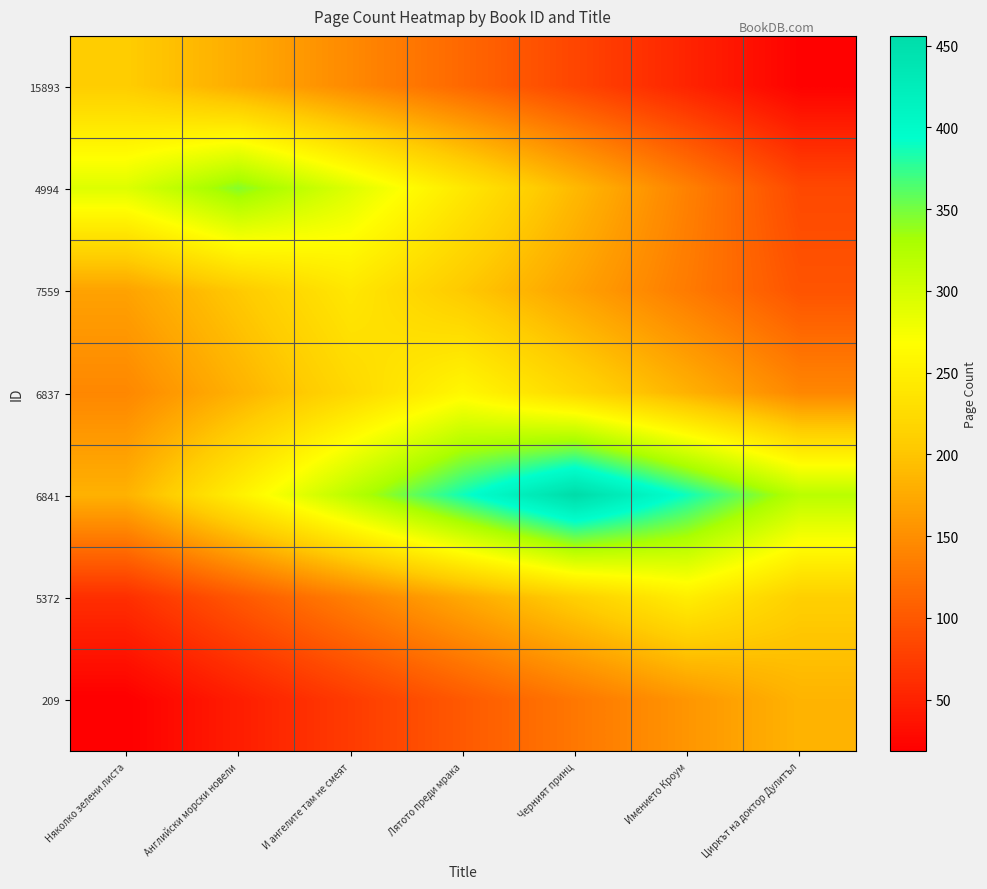

What is the total value across all series at Английски морски новели?

1302.8